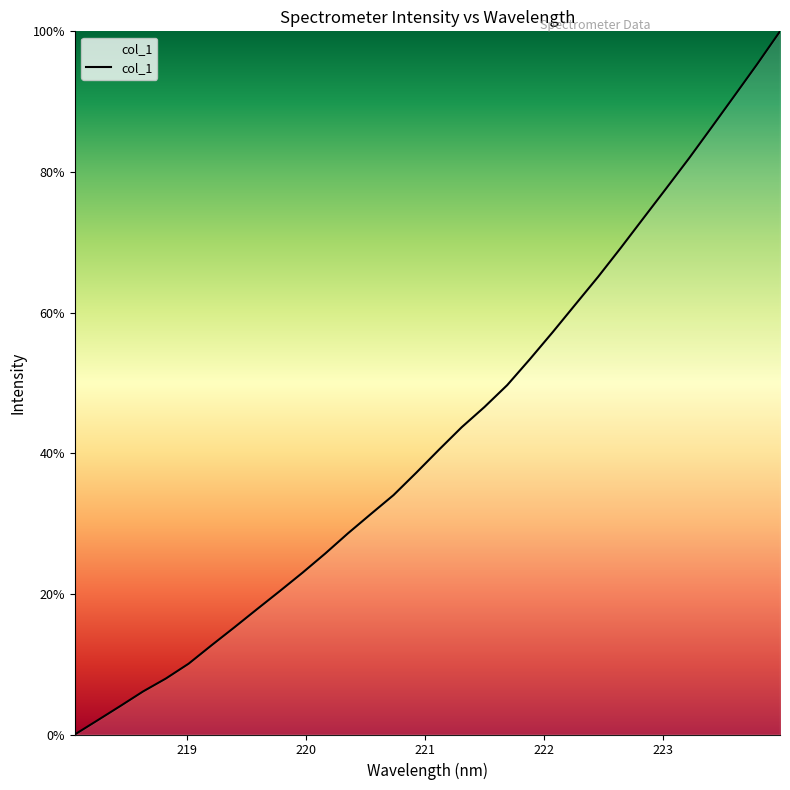

What is the sum of all values?

1368.6